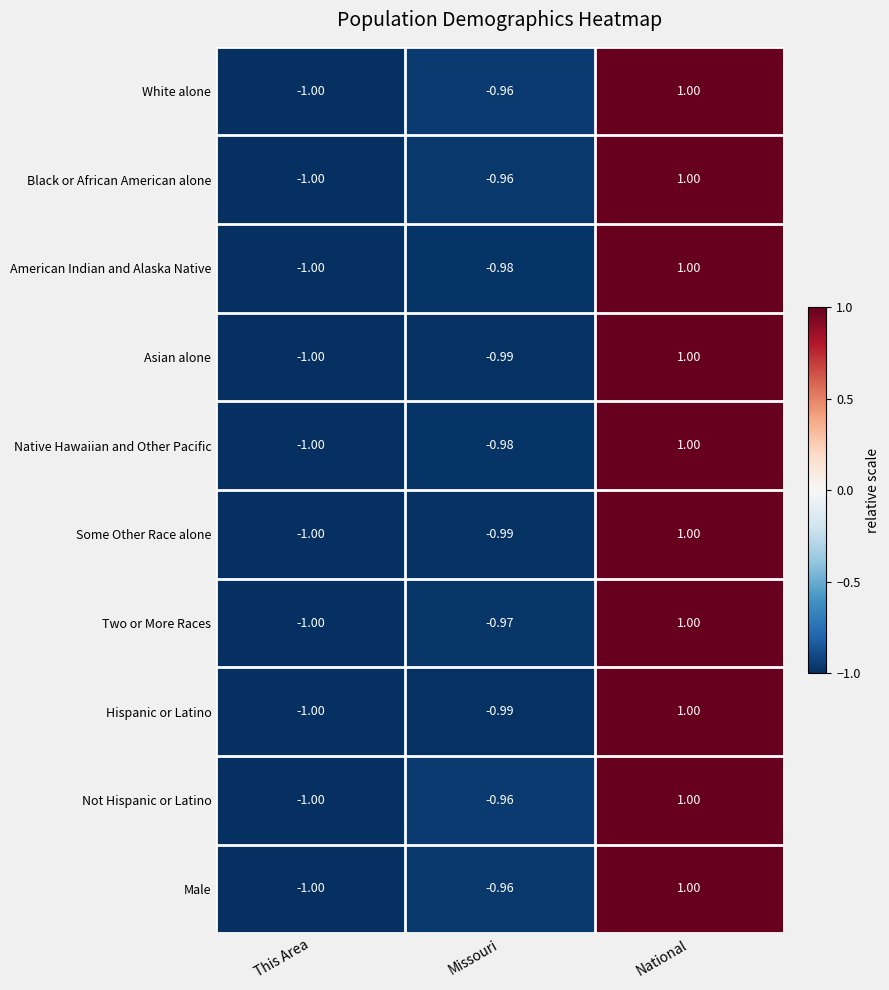

List the labels in order of Male value, largest first.

National, Missouri, This Area